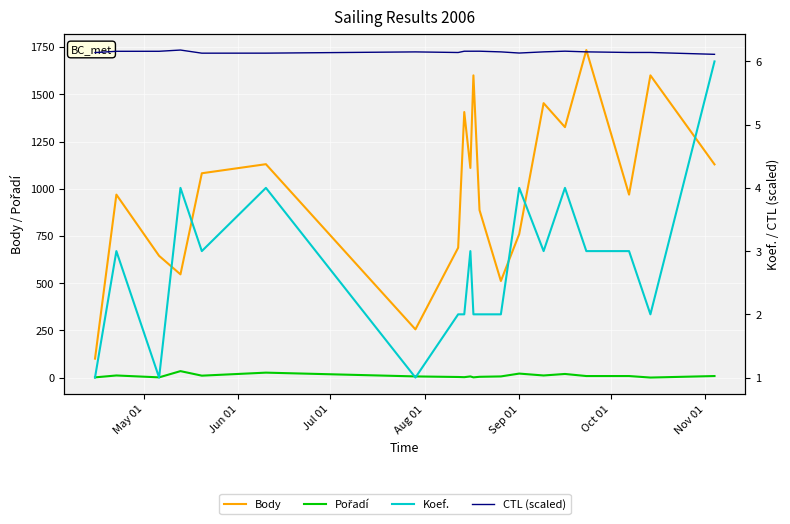

True or false: Body and Koef. cross at least once.

False